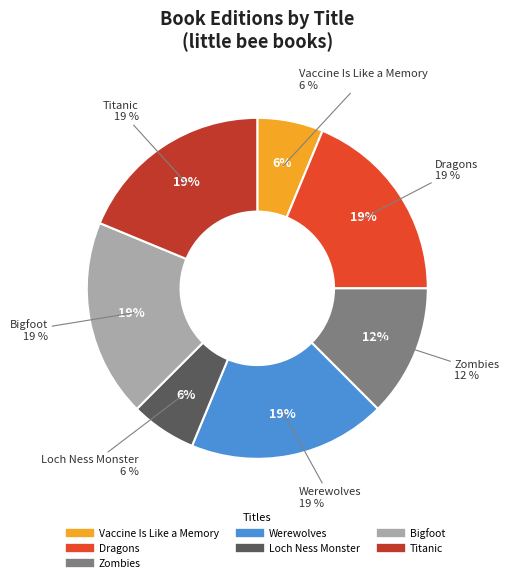

Rank the categories by value from highest to lowest.

Dragons, Werewolves, Bigfoot, Titanic, Zombies, Vaccine Is Like a Memory, Loch Ness Monster